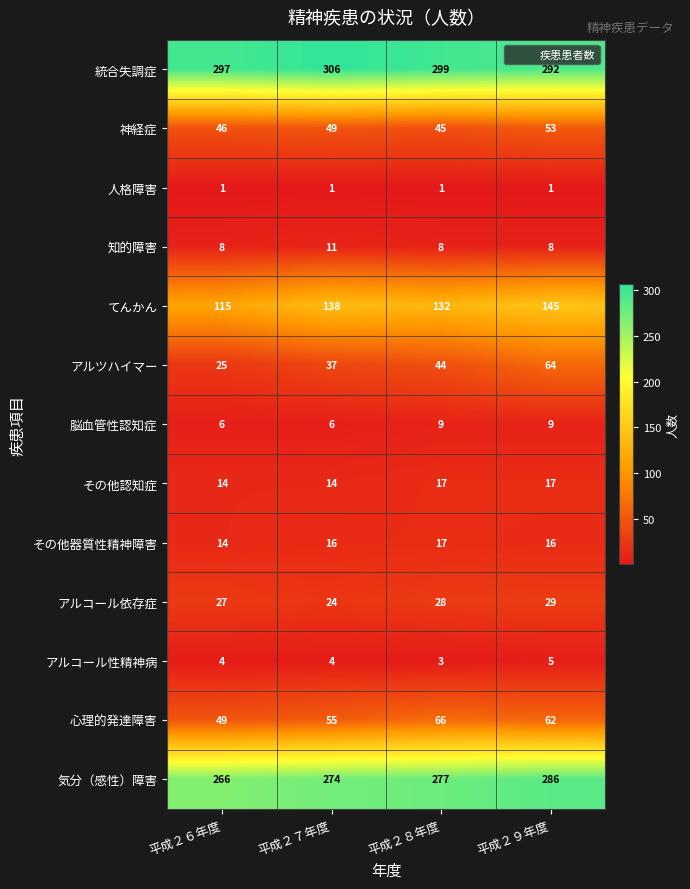

The value of その他認知症 at 平成２６年度 is 8. True or false?

False